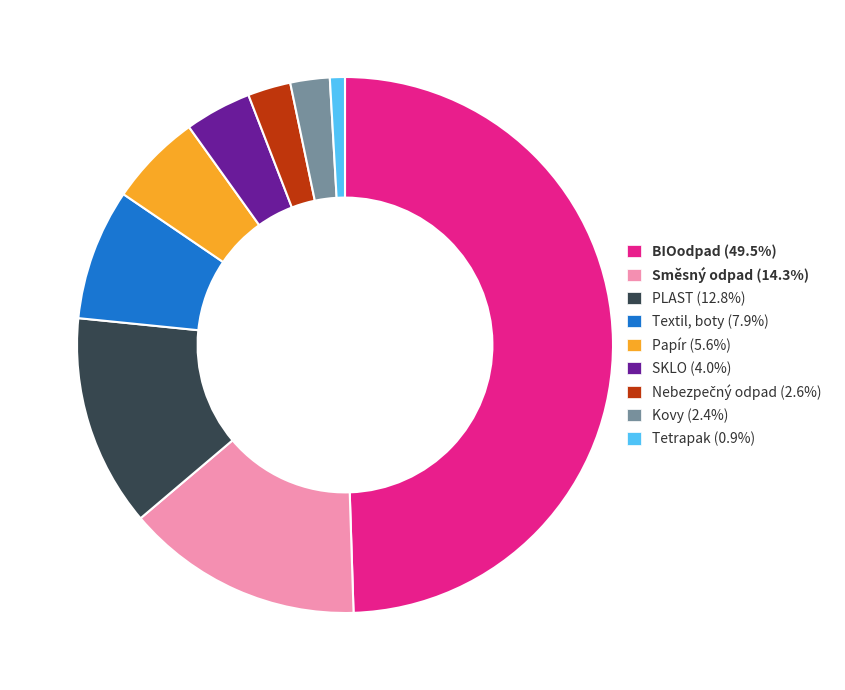

Is the sum of BIOodpad and SKLO greater than half?

Yes